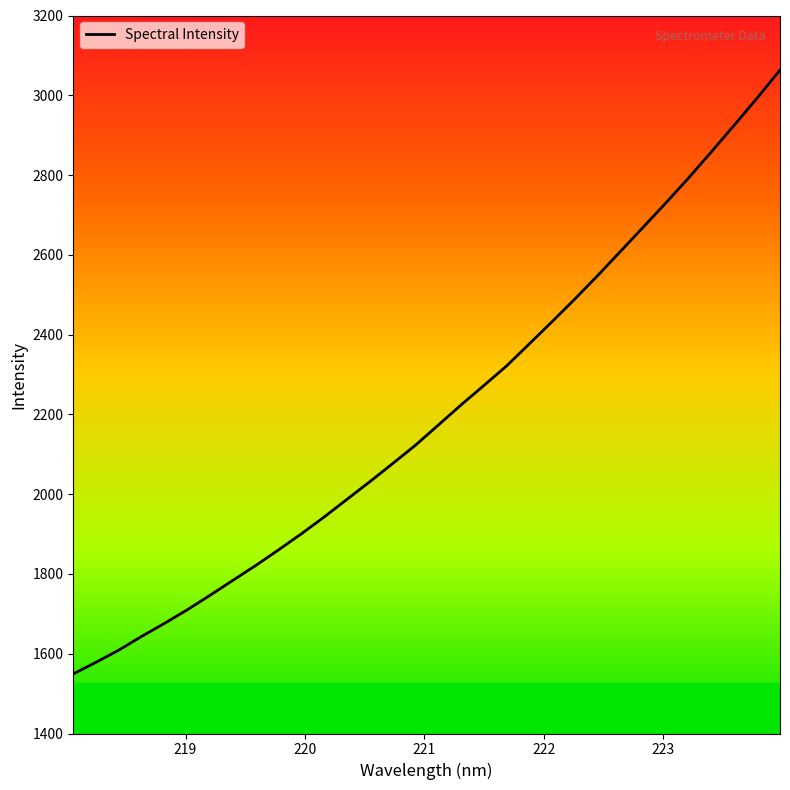

What is the maximum value shown in the chart?

3063.3